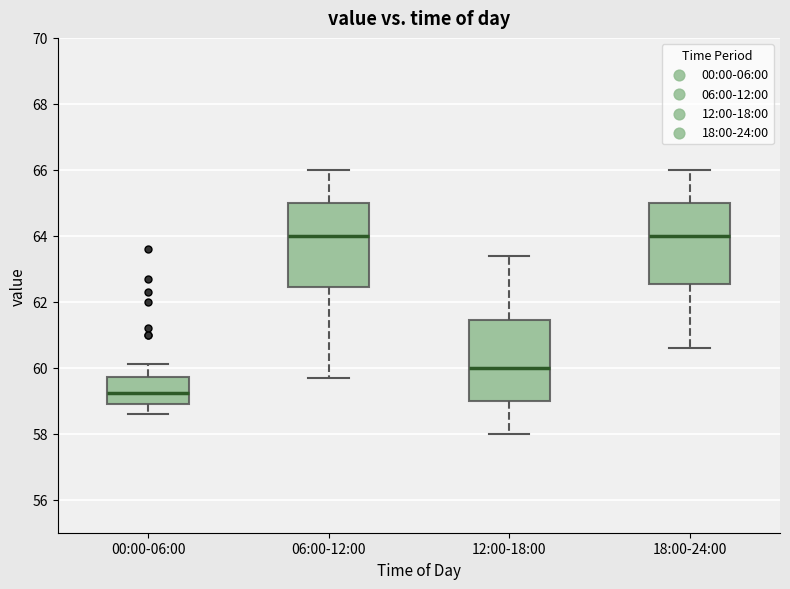

Reading left to right, read every box against the y-axis: the position of its median line, the range the box covers, and the ends of its whiskers. The values are not printed on the chart, so give them approximately, as read against the axis.

00:00-06:00: median 59.2, box 59.0 to 59.8, whiskers 58.6 to 60.2
06:00-12:00: median 64.0, box 62.4 to 65.0, whiskers 59.8 to 66.0
12:00-18:00: median 60.0, box 59.0 to 61.4, whiskers 58.0 to 63.4
18:00-24:00: median 64.0, box 62.6 to 65.0, whiskers 60.6 to 66.0